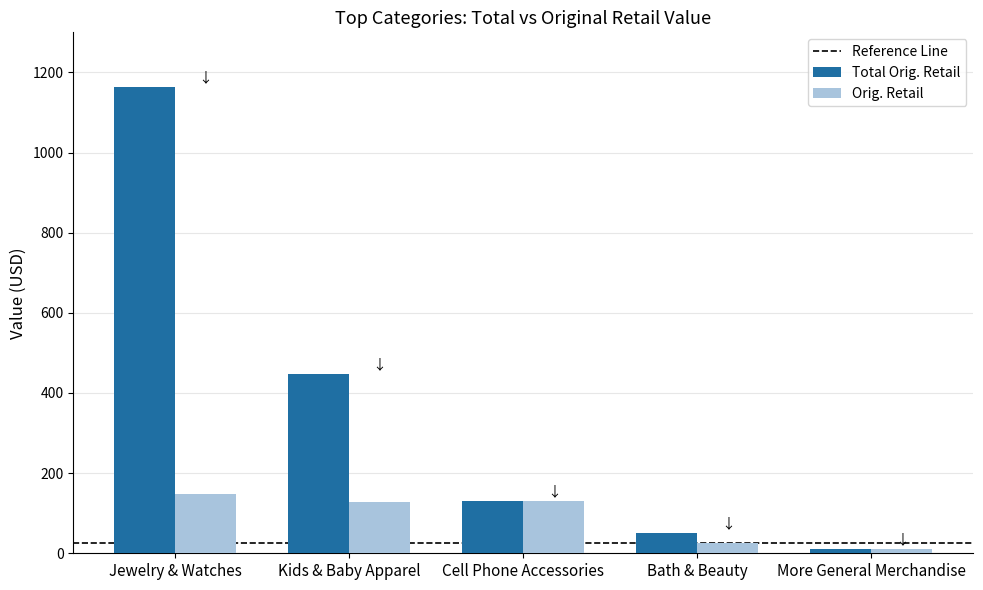

Which series changed the most between Jewelry & Watches and More General Merchandise?

Total Orig. Retail